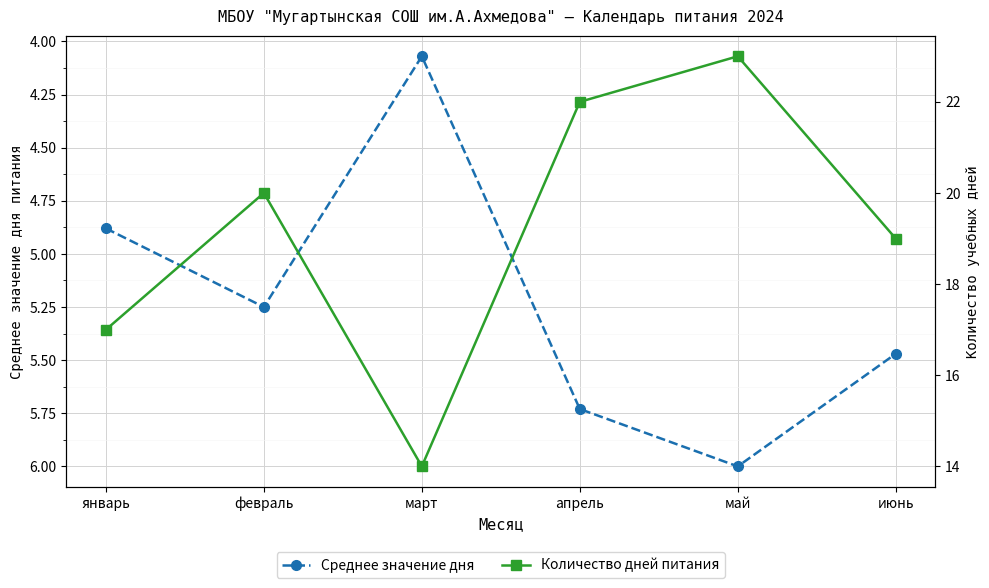

What is the difference between the second highest and second lowest values in the Среднее значение дня series?

0.9